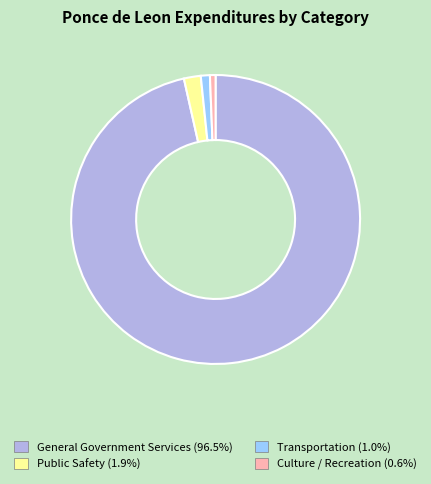

Which slice is the largest?

General Government Services